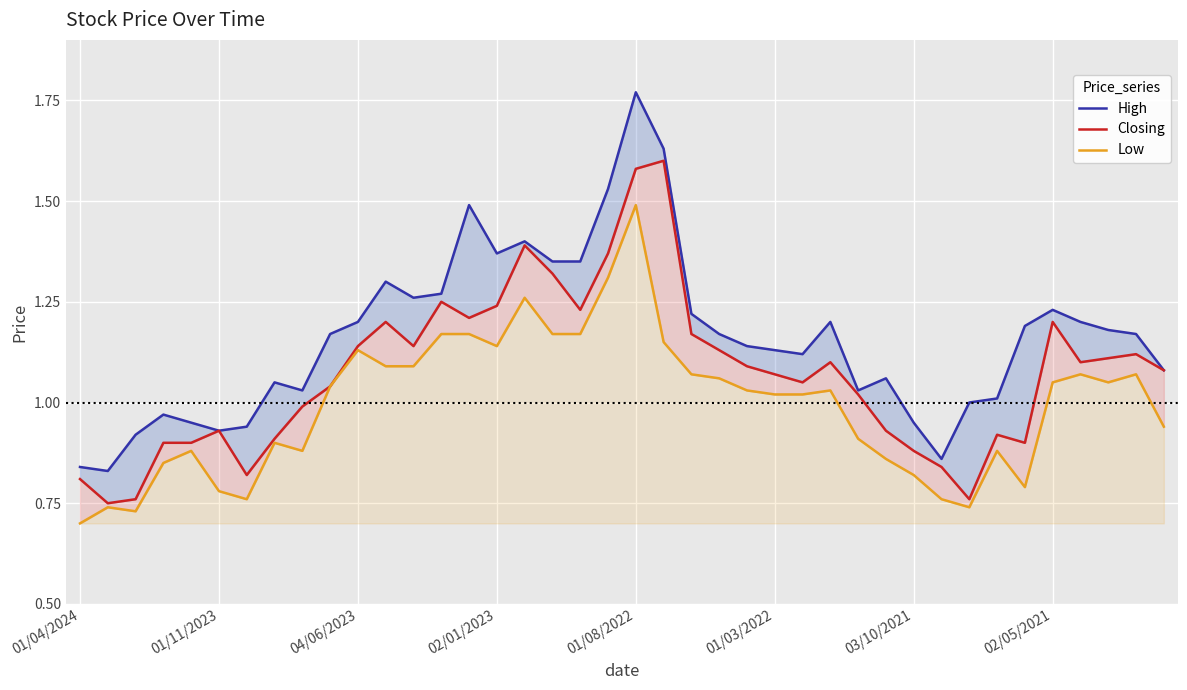

Is it true that Closing equals 0.8 at 37?

False